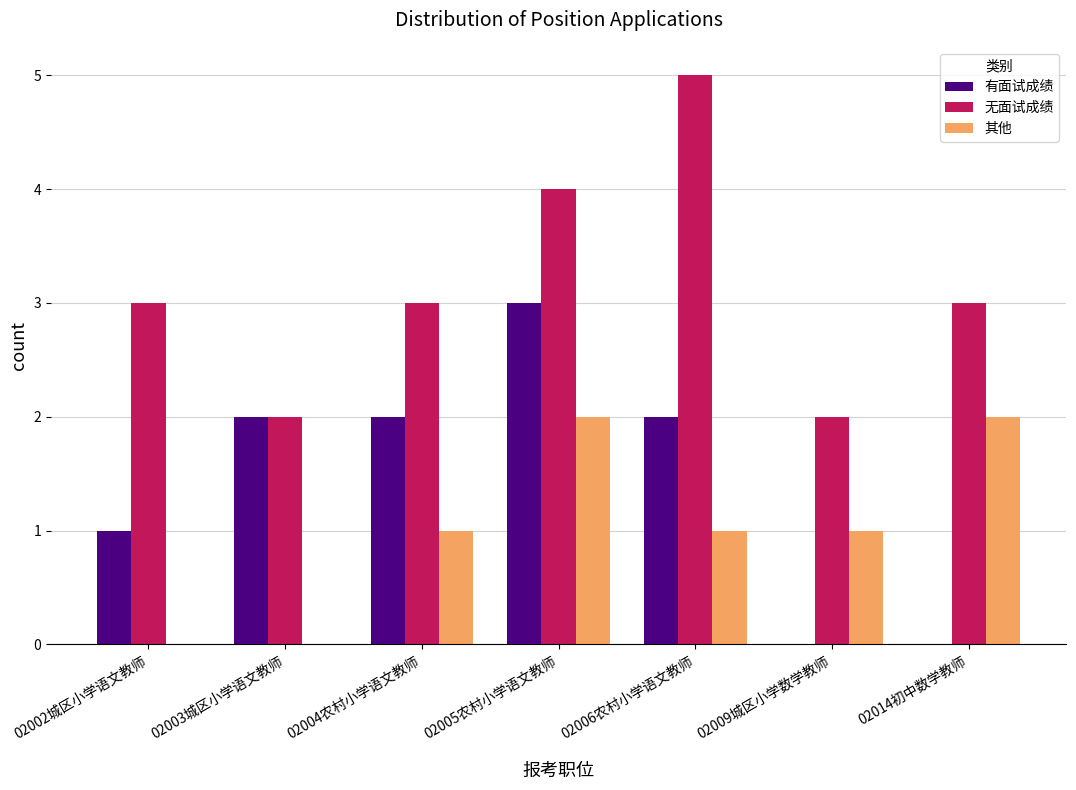

The value of 其他 at 02005农村小学语文教师 is 2. True or false?

True